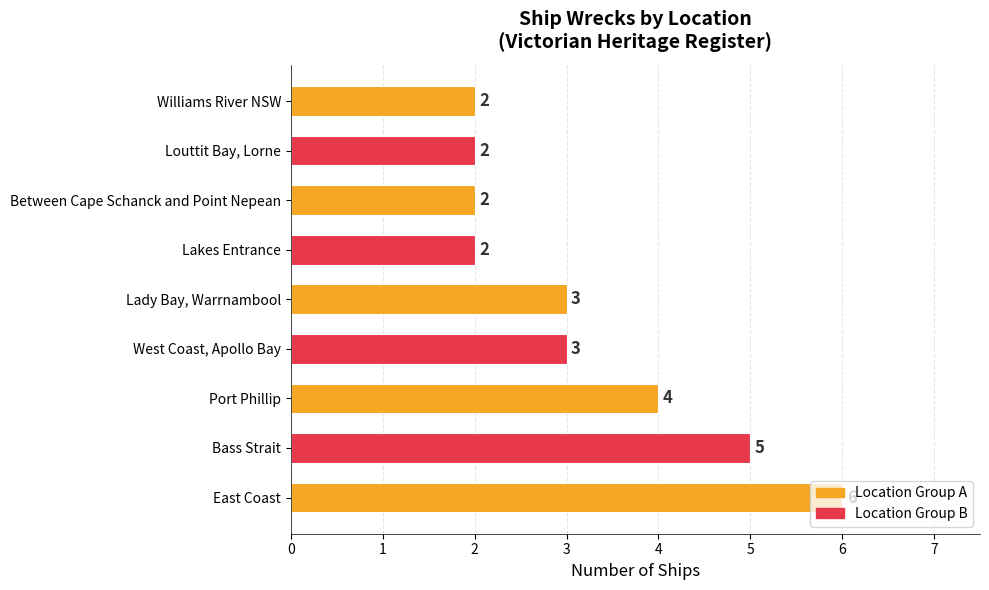

What is the difference between the maximum and minimum values?

4